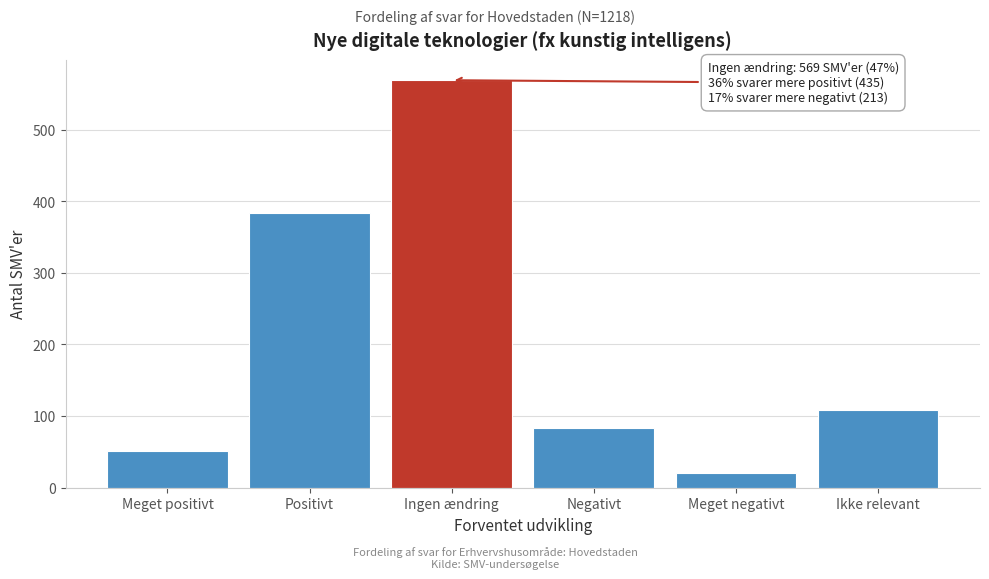

Reading left to right, transcribe all the data shown in this chart.

51	384	569	84	21	108